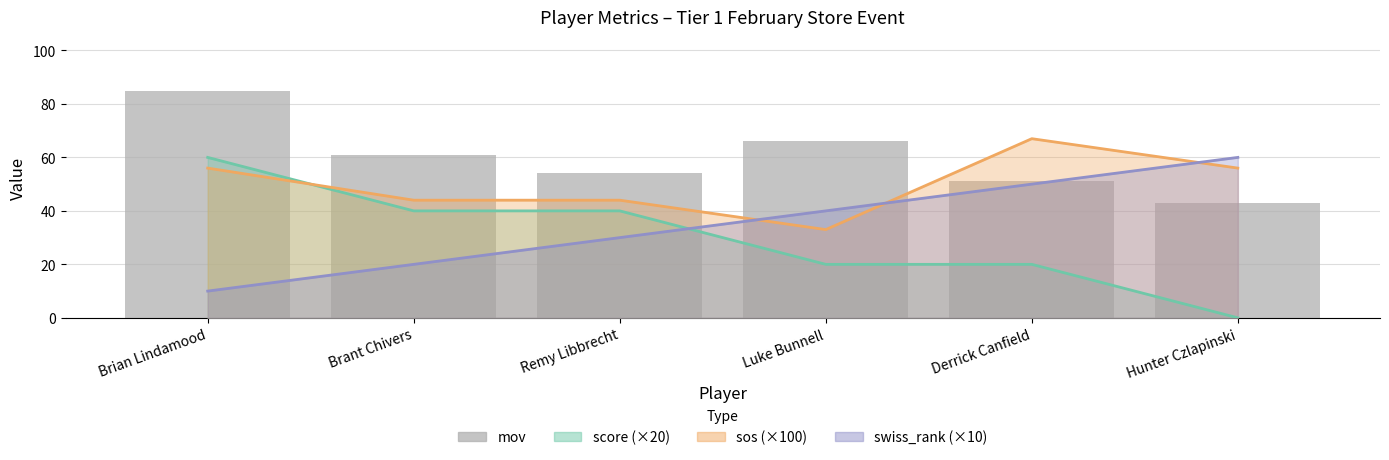

How many values are below 61?

3